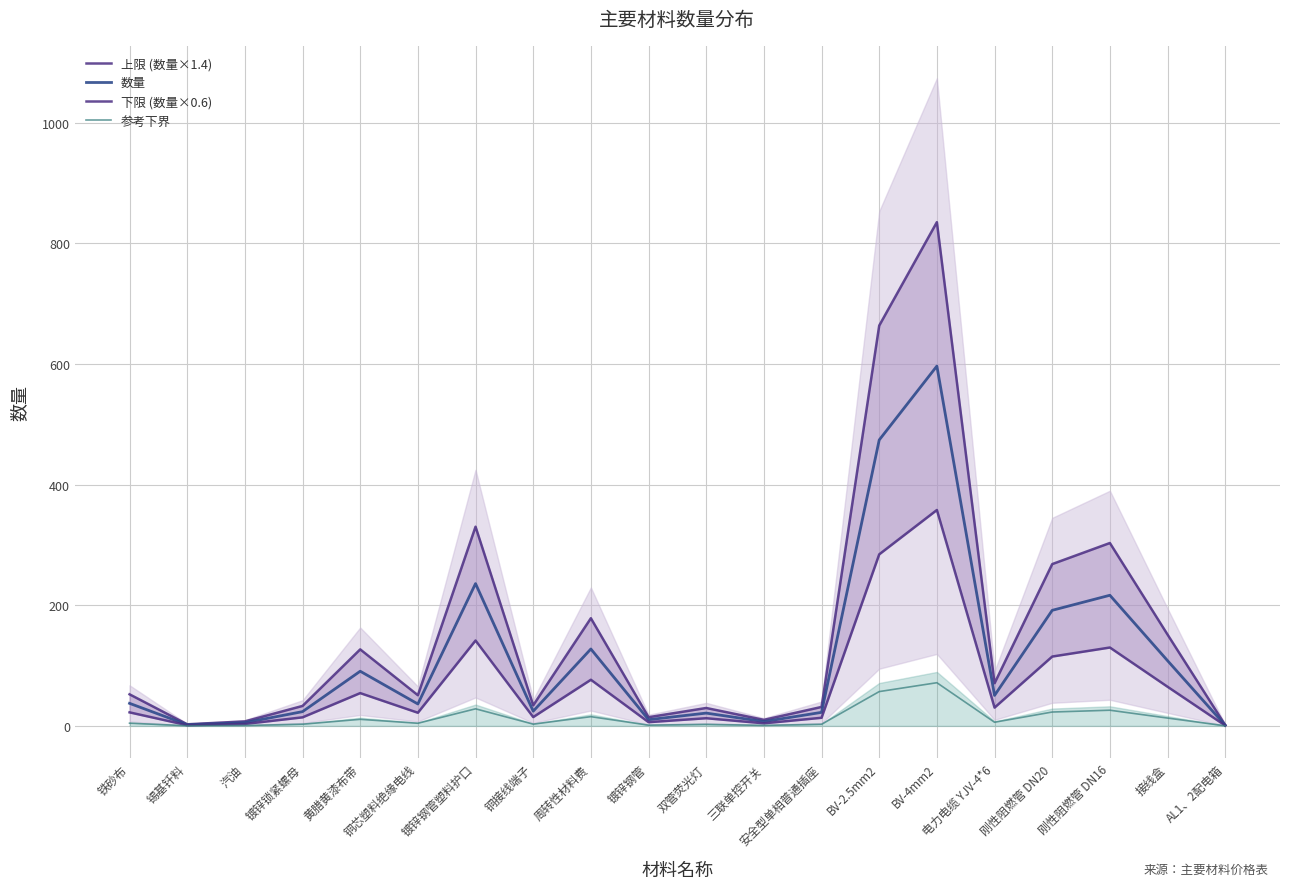

What is the value of the 上限 (数量×1.4) point at the 15th from the left?

835.0